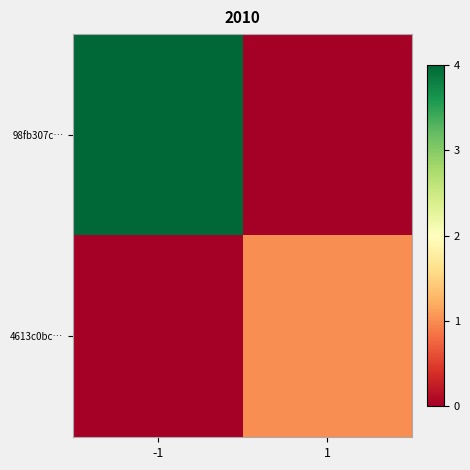

How many distinct data groups are displayed?

2